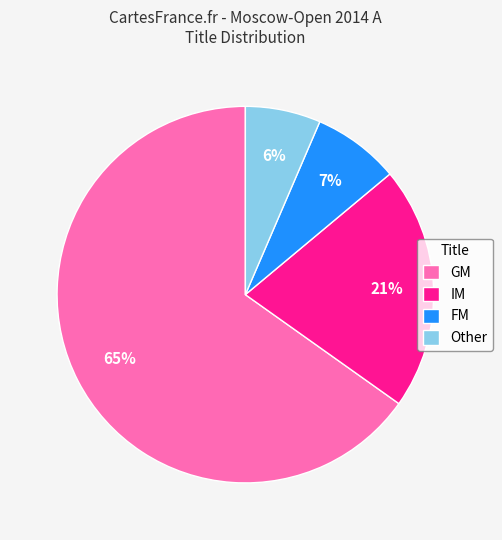

To the nearest percent, what is the average slice percentage?

25%